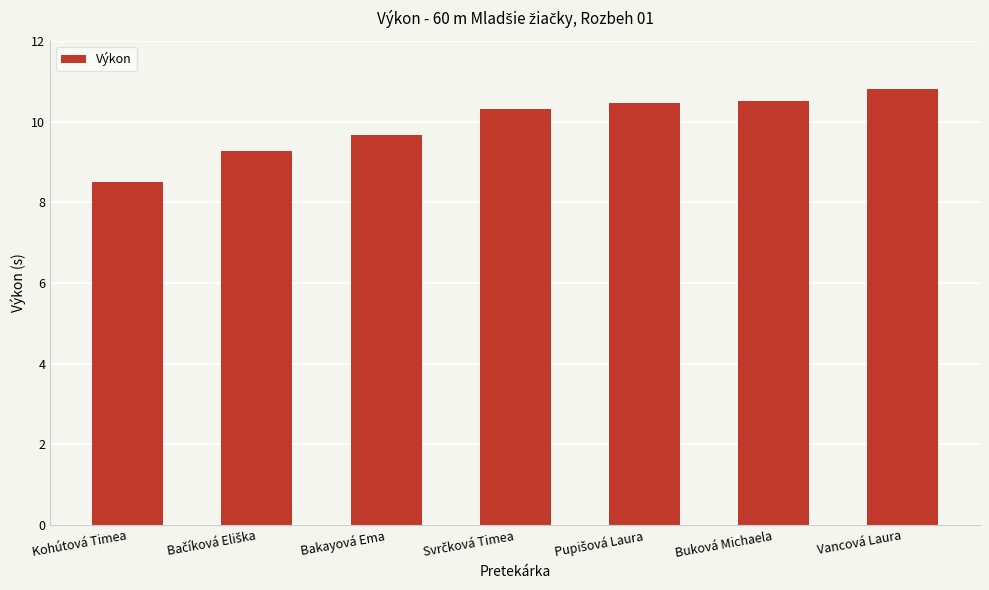

The chart shows a value of 9.7 at Bakayová Ema. True or false?

True